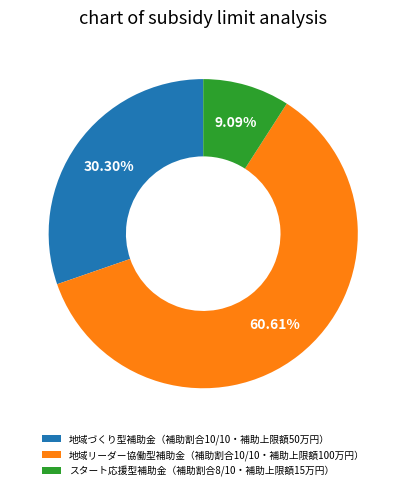

What percentage is the スタート応援型補助金（補助割合8/10・補助上限額15万円） slice, to the nearest percent?

9%